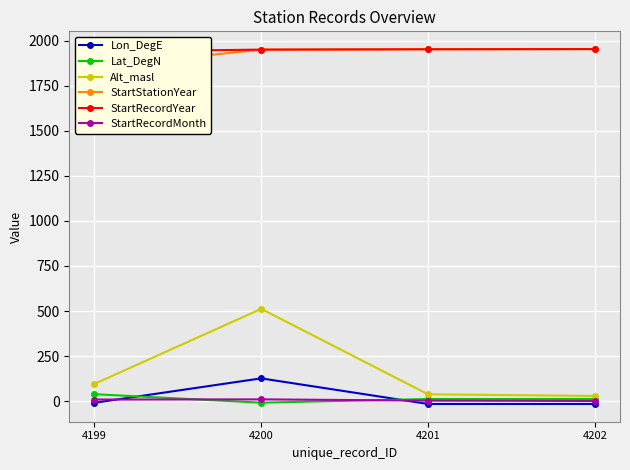

At 4201, list the series in order from largest to smallest.

StartStationYear, StartRecordYear, Alt_masl, Lat_DegN, StartRecordMonth, Lon_DegE